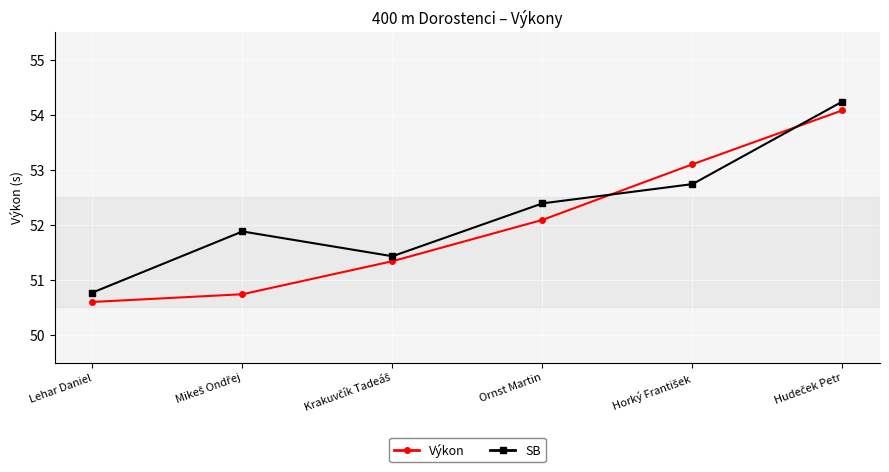

What is the average value of the Výkon series?

52.0